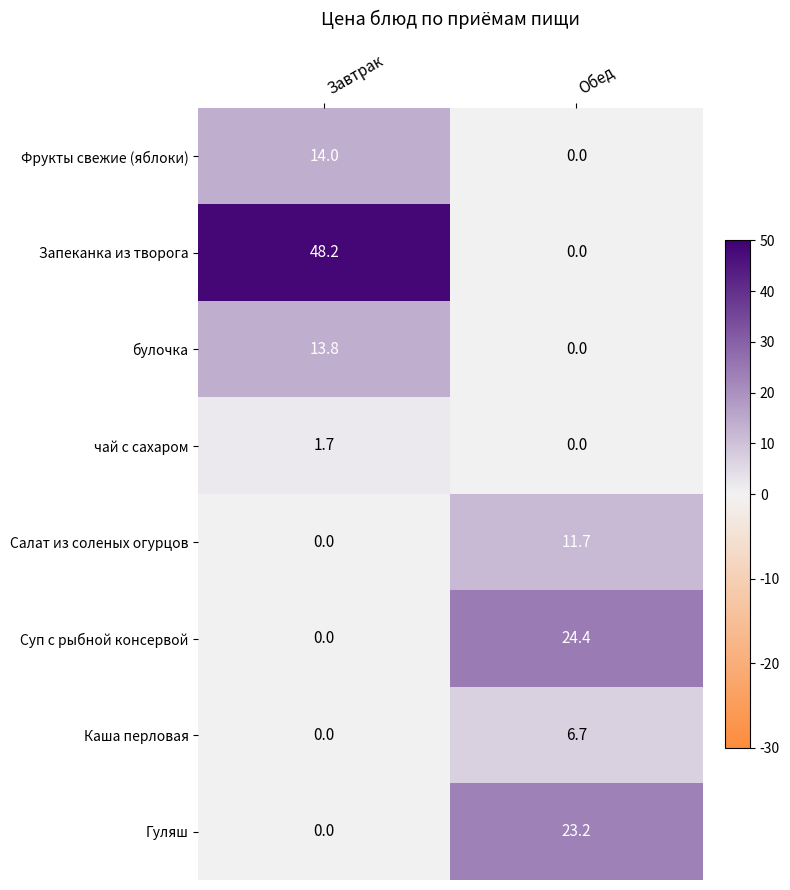

What is the difference between the highest and lowest values at Завтрак?

48.2